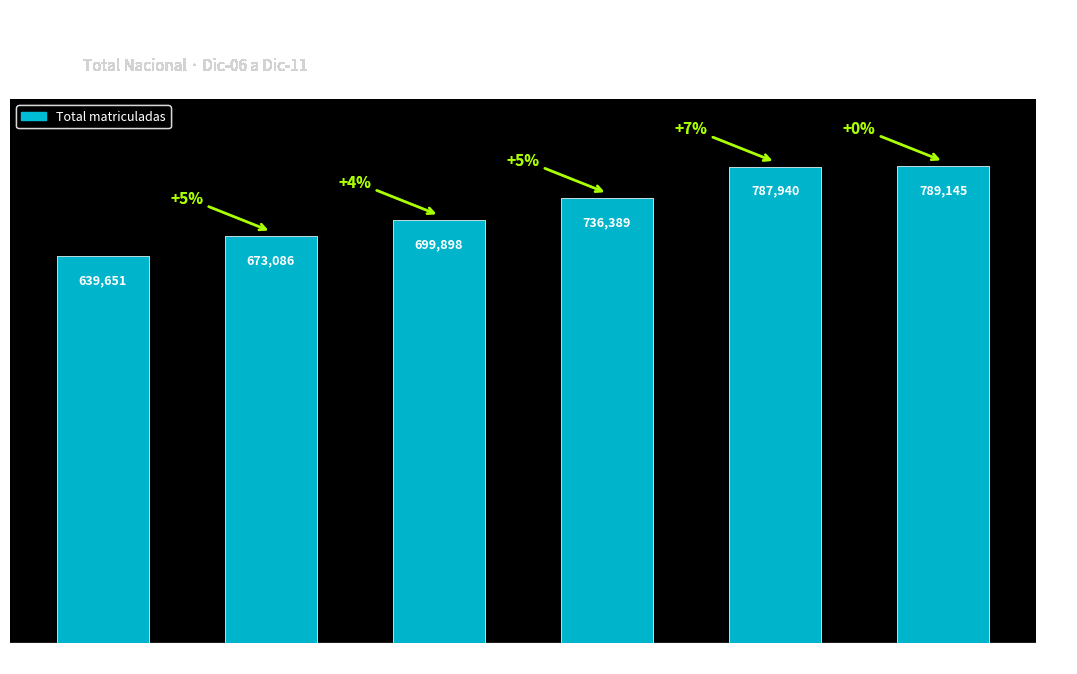

List the labels in order of value, largest first.

Dic-11, Dic-10, Dic-09, Dic-08, Dic-07, Dic-06